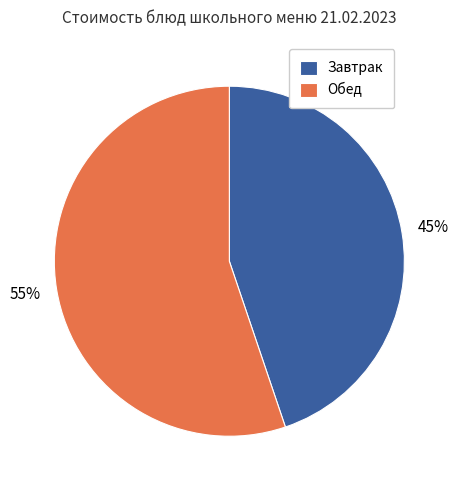

To the nearest percent, what is the combined percentage of Завтрак and Обед?

100%